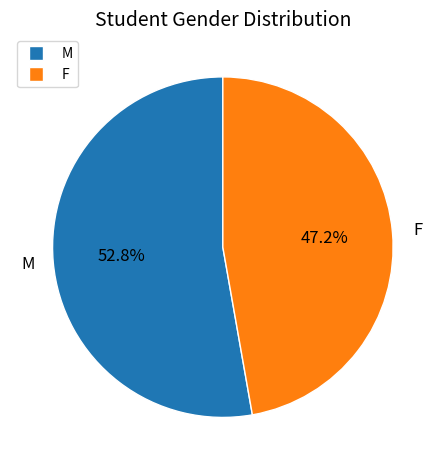

What is the majority slice?

M